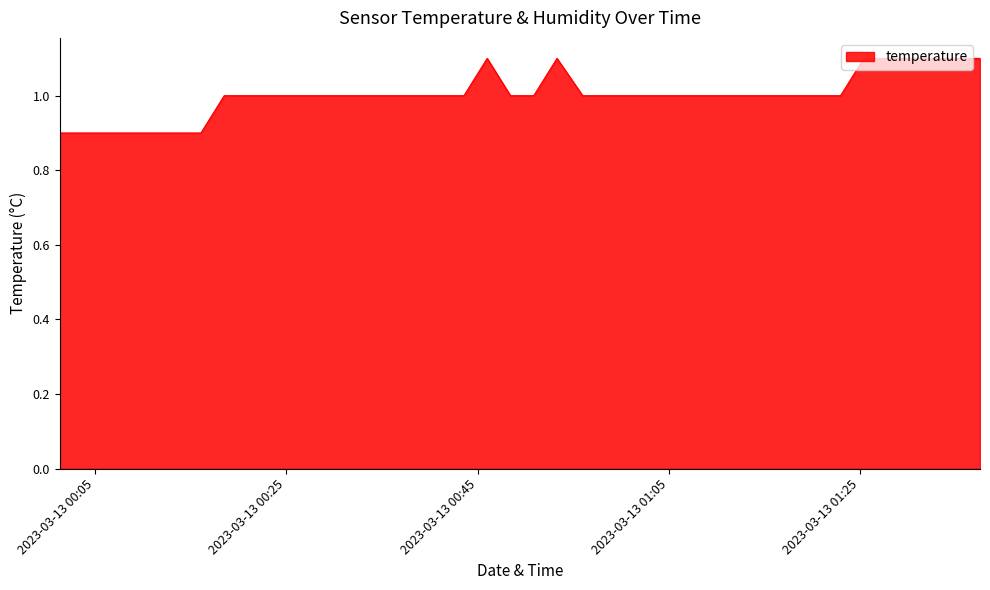

Reading left to right, extract all data points from this chart.

0.9	0.9	0.9	0.9	0.9	0.9	0.9	1.0	1.0	1.0	1.0	1.0	1.0	1.0	1.0	1.0	1.0	1.0	1.1	1.0	1.0	1.1	1.0	1.0	1.0	1.0	1.0	1.0	1.0	1.0	1.0	1.0	1.0	1.0	1.1	1.1	1.1	1.1	1.1	1.1